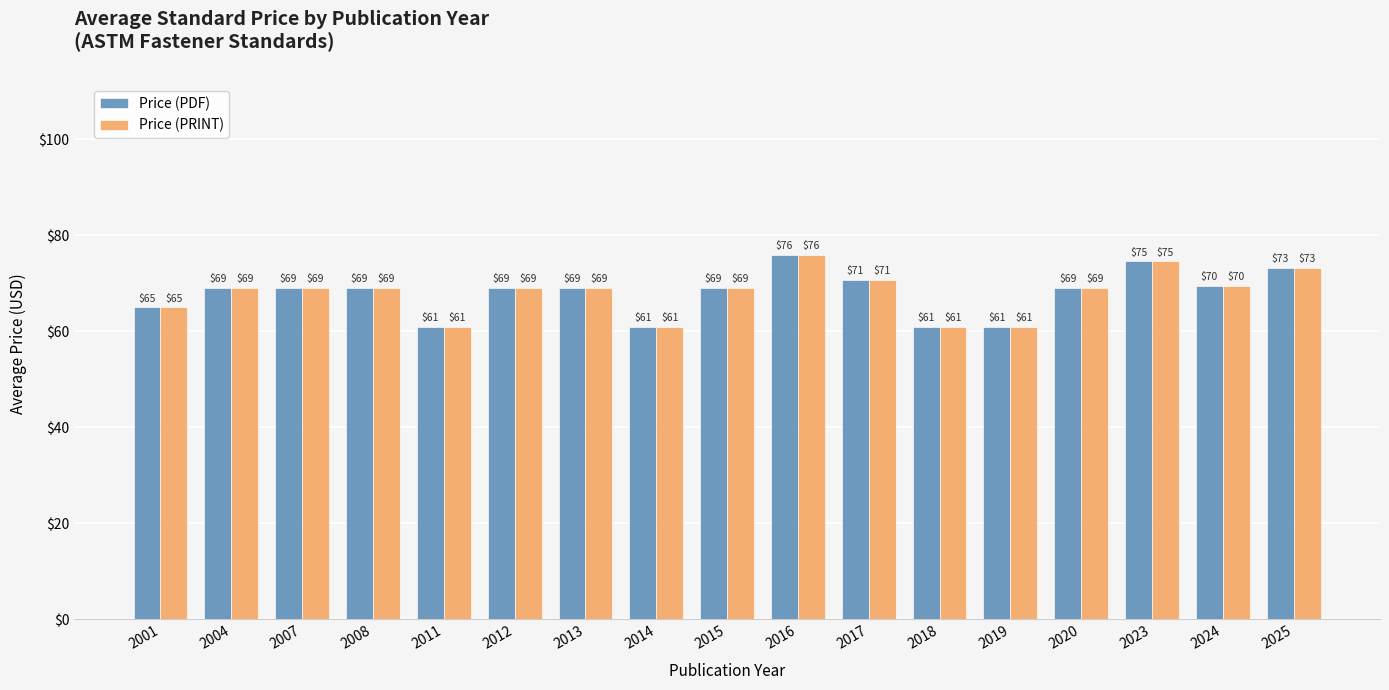

What is the difference between the second highest and second lowest values in the Price (PDF) series?

13.6